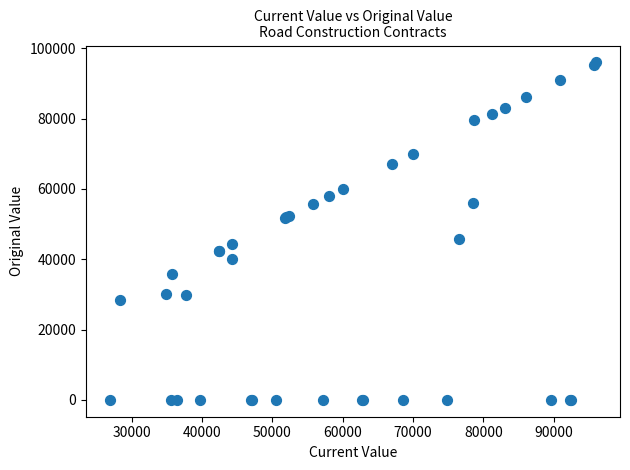

What Y value in the scatter plot is closest to 47996?

45618.2